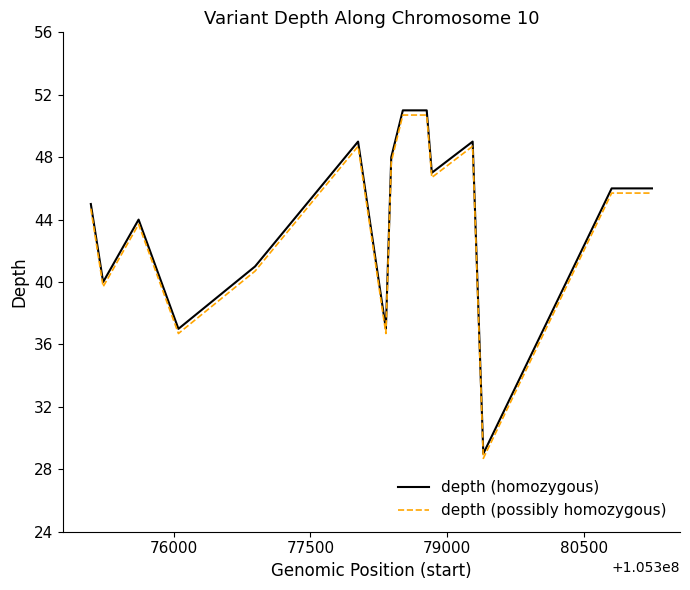

What is the difference between the maximum and minimum values in the depth (possibly homozygous) series?

22.0